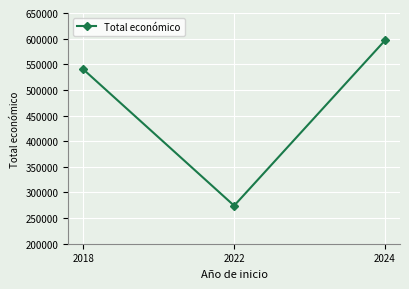

What is the average value?

470189